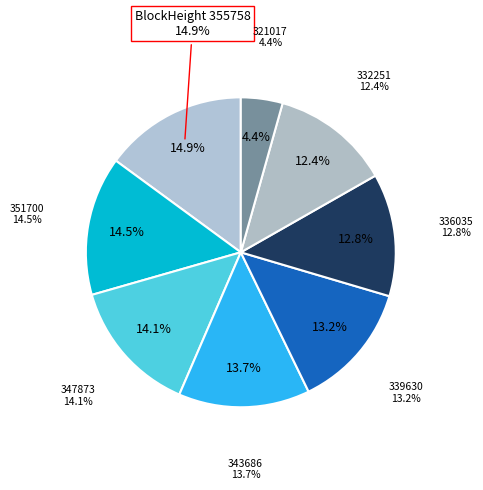

True or false: 339630 accounts for 13% of the total.

True